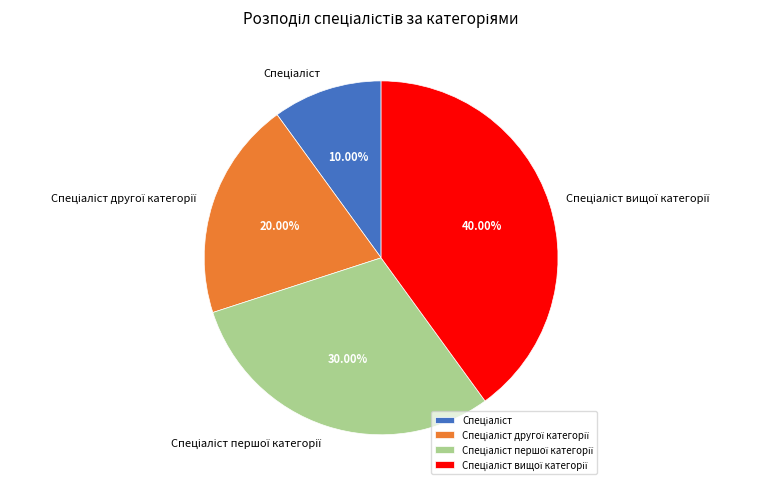

Count the number of slices in the pie.

4